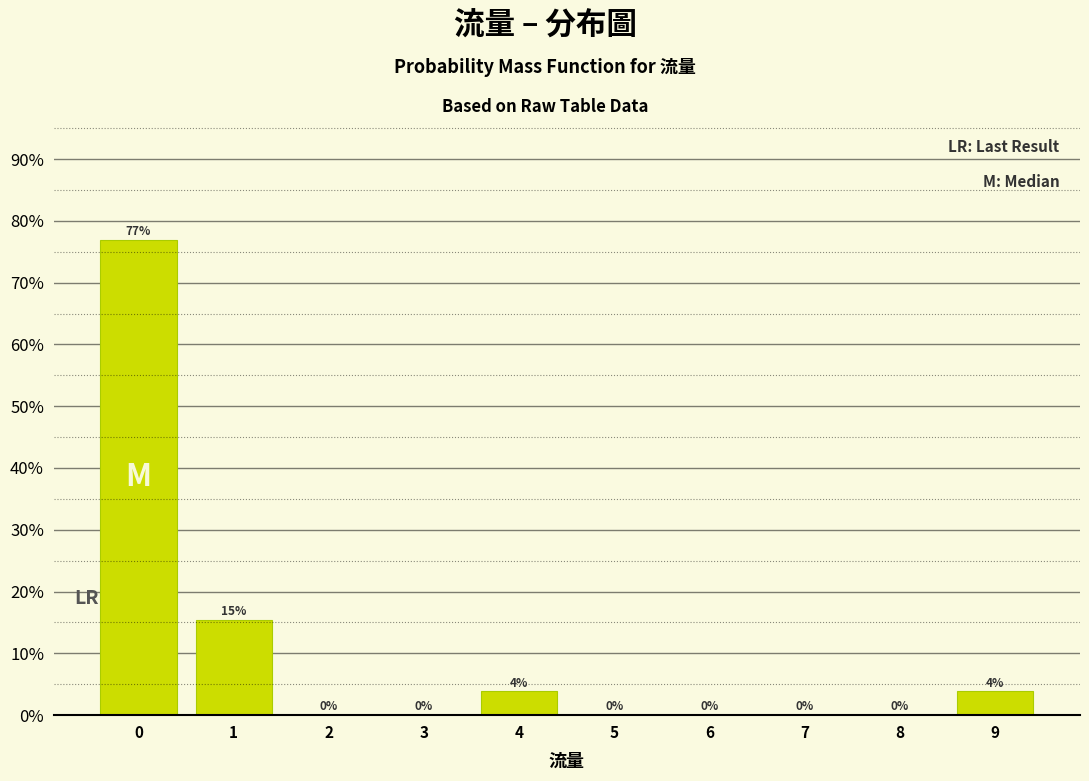

What is the maximum value shown in the chart?

76.9